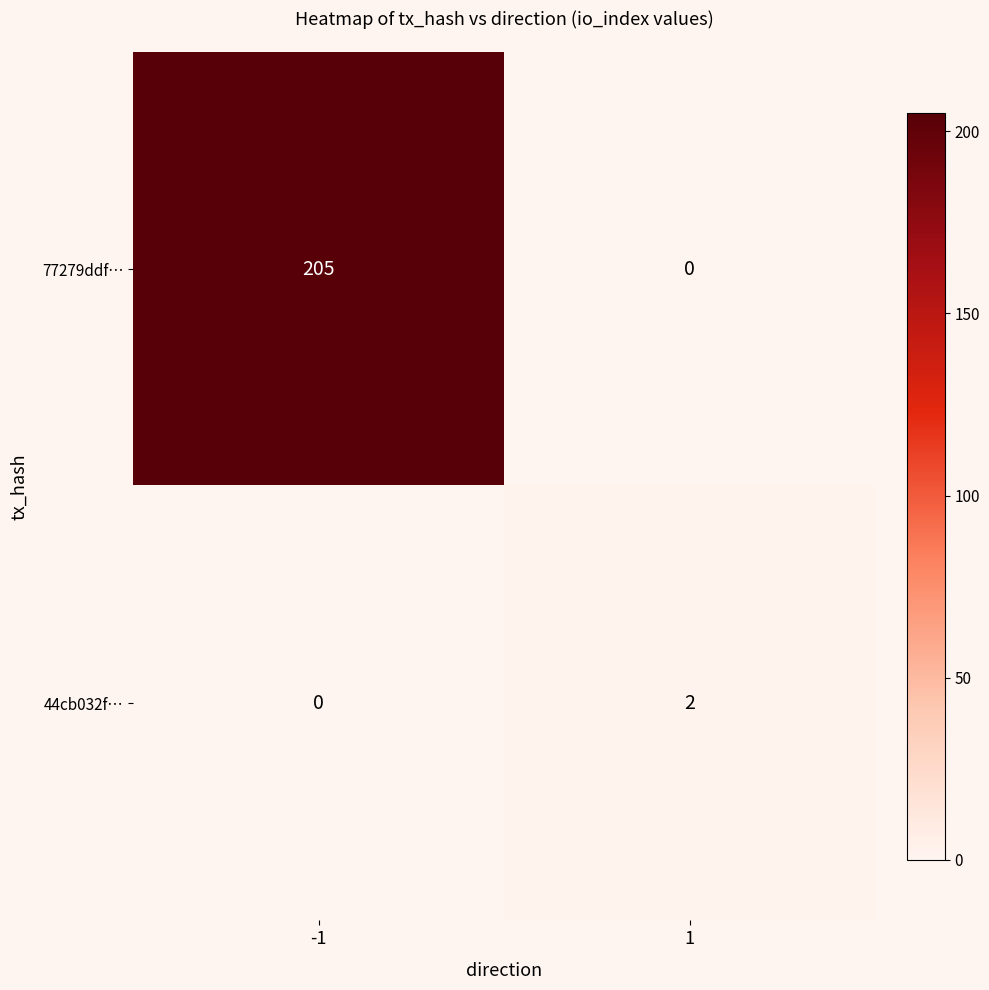

Rank the series by their average value, from highest to lowest.

77279ddf…, 44cb032f…